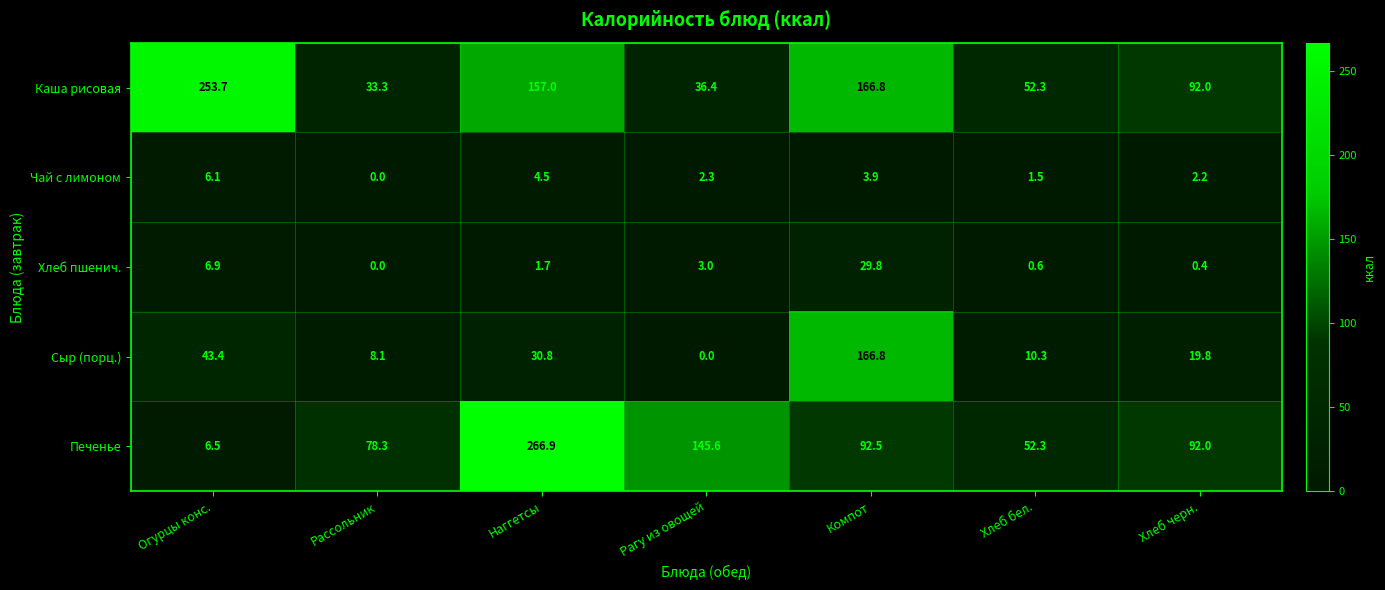

What is the average value of the Каша рисовая series?

113.1